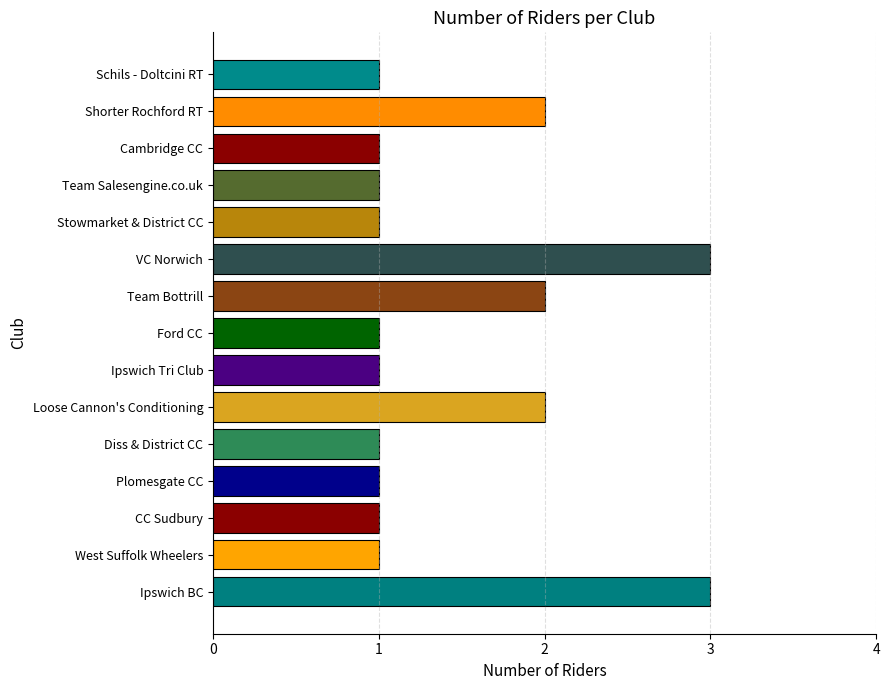

Is it true that the value at Ford CC is 1?

True